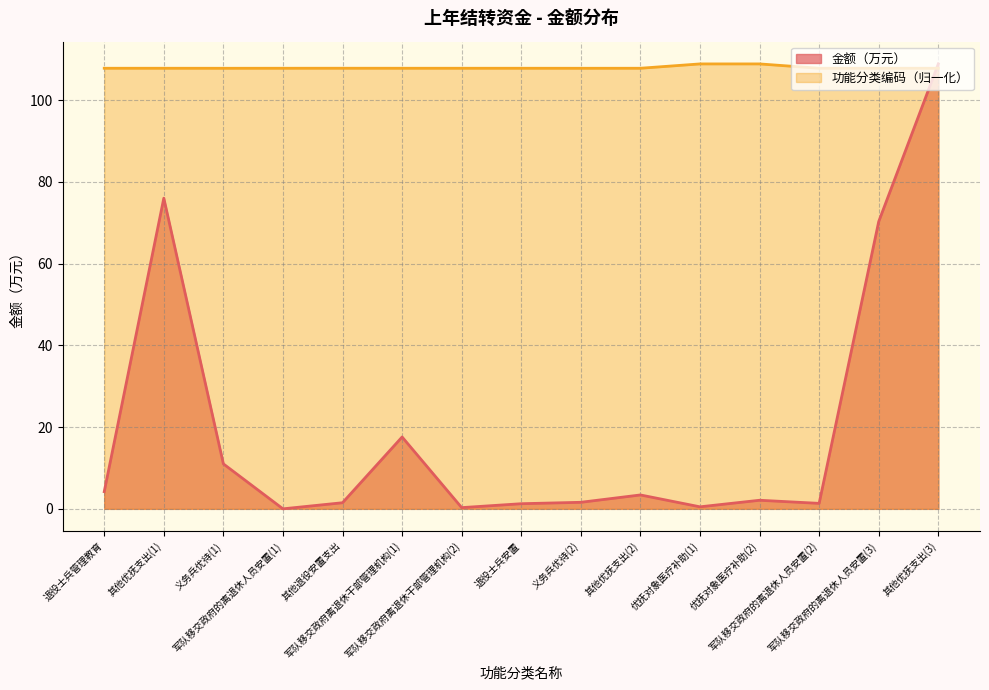

What are all the series names shown in the legend?

金额（万元）, 功能分类编码（归一化）